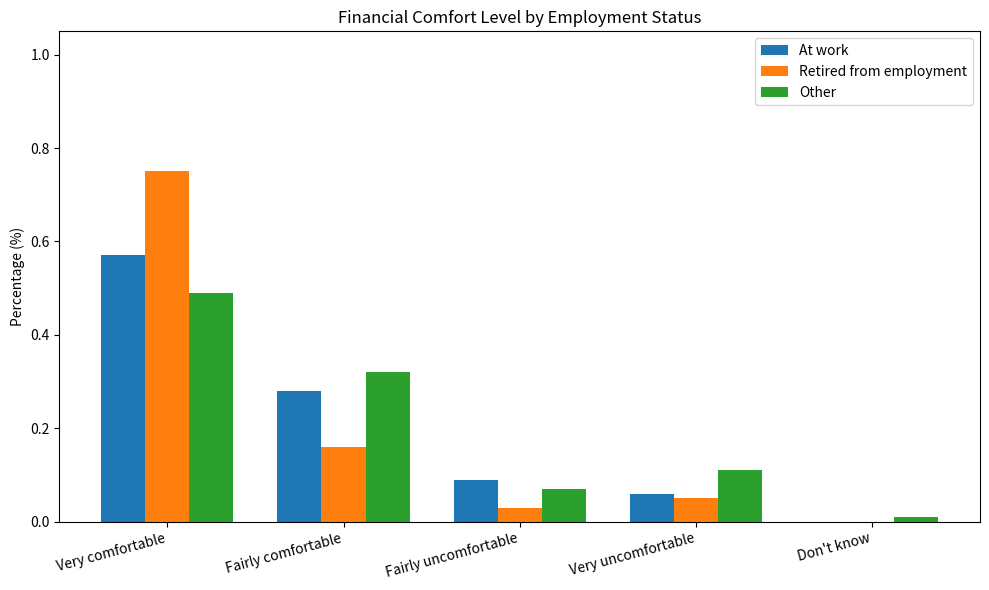

Which category has the highest value in the Retired from employment series?

Very comfortable